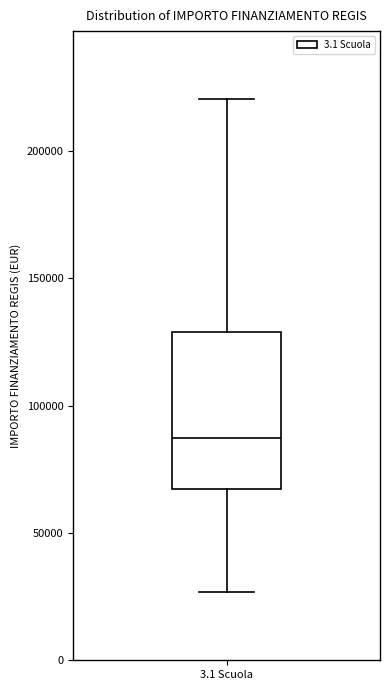

Read this box plot against the y-axis: the position of the median line, the range covered by the box, and the ends of both whiskers. The values are not printed on the chart, so give them approximately, as read against the axis.

median 85000, box 65000 to 130000, whiskers 25000 to 220000